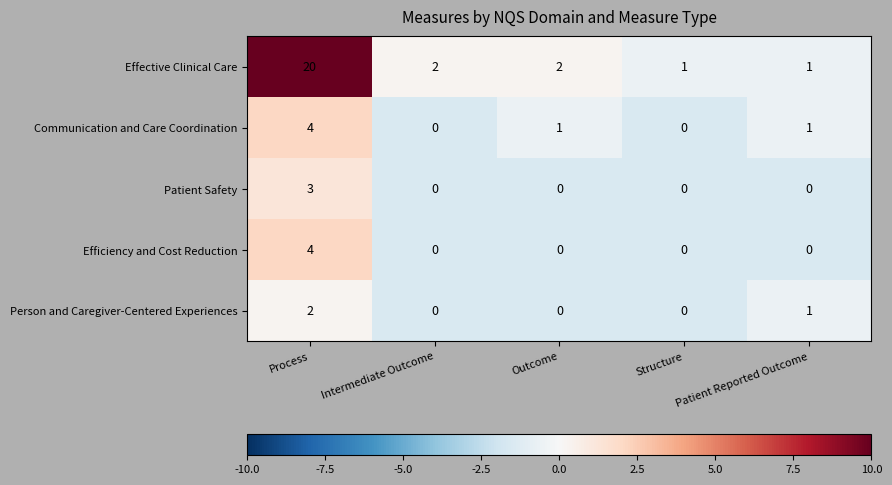

Count the number of data series in this chart.

5